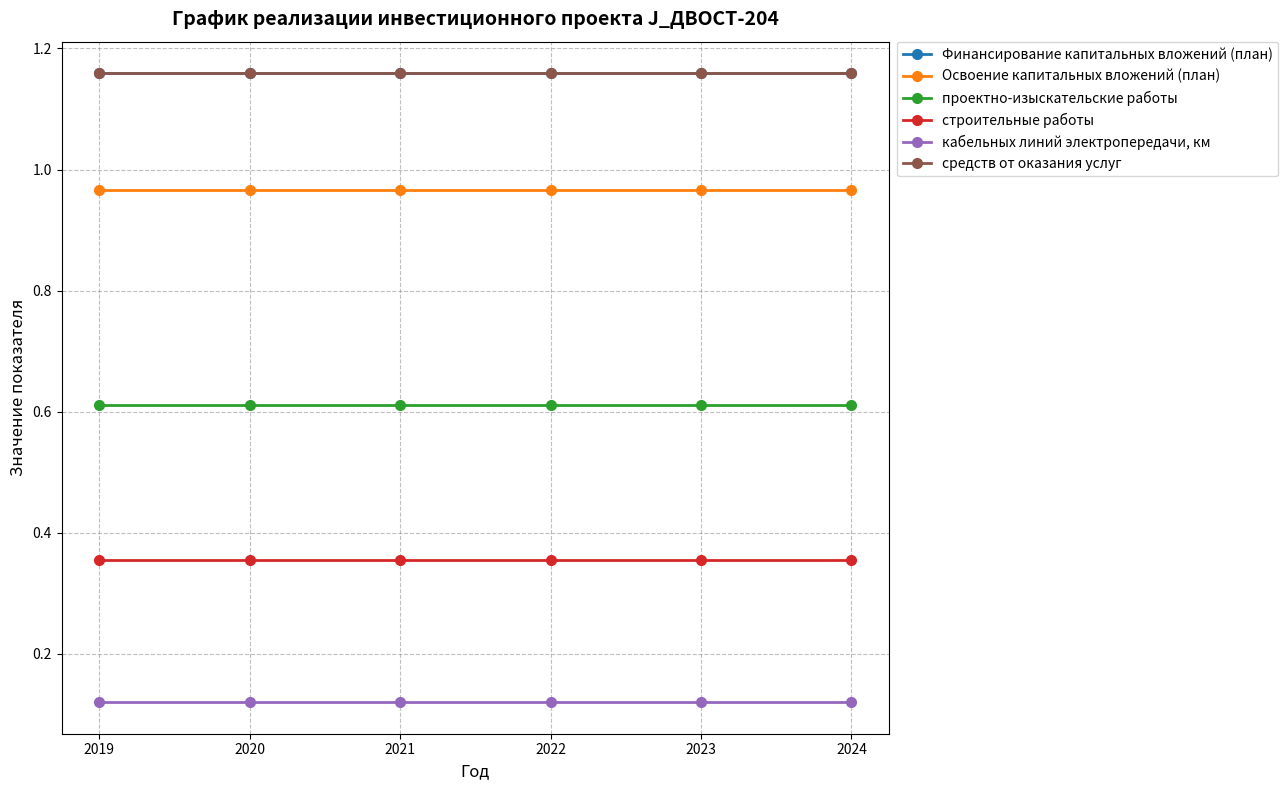

True or false: строительные работы has a value of 0.1 at 2019.

False